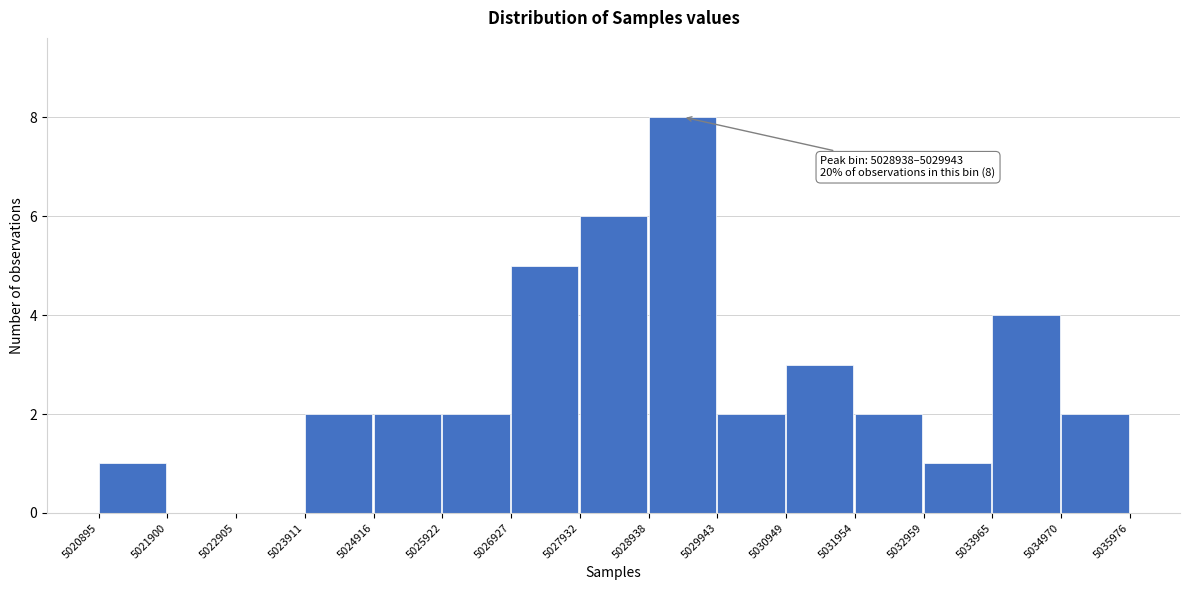

Over which range of the x-axis is the bar tallest?

5028938 to 5029943